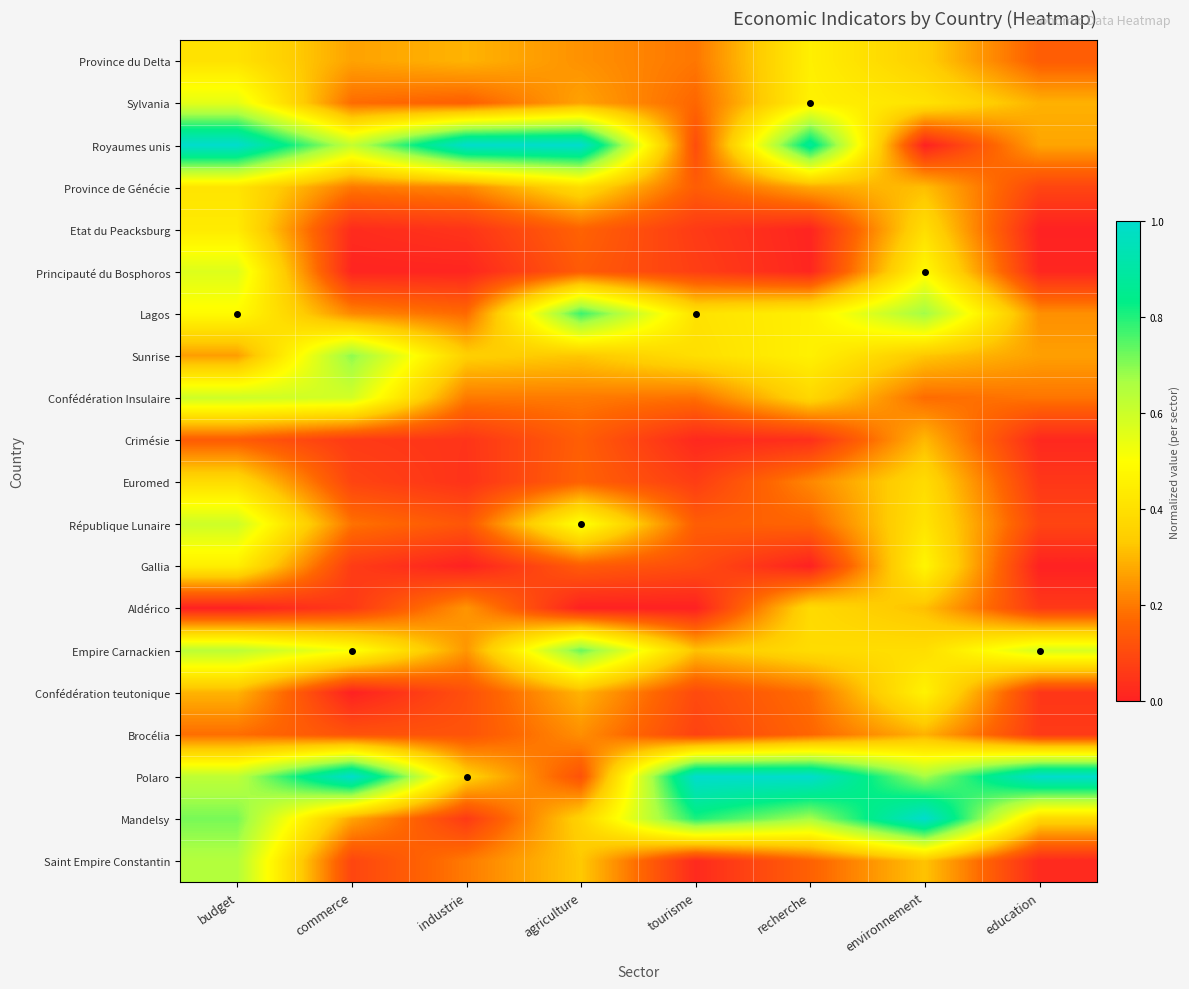

Reading left to right, transcribe all the data shown in this chart.

Province du Delta: budget=0.4	commerce=0.3	industrie=0.3	agriculture=0.2	tourisme=0.2	recherche=0.5	environnement=0.3	education=0.1
Sylvania: budget=0.6	commerce=0.2	industrie=0.2	agriculture=0.3	tourisme=0.2	recherche=0.5	environnement=0.4	education=0.3
Royaumes unis: budget=1.0	commerce=0.6	industrie=1.0	agriculture=1.0	tourisme=0.1	recherche=0.9	environnement=0.0	education=0.3
Province de Génécie: budget=0.4	commerce=0.2	industrie=0.2	agriculture=0.4	tourisme=0.1	recherche=0.3	environnement=0.3	education=0.1
Etat du Peacksburg: budget=0.4	commerce=0.0	industrie=0.0	agriculture=0.2	tourisme=0.1	recherche=0.0	environnement=0.4	education=0.0
Principauté du Bosphoros: budget=0.6	commerce=0.0	industrie=0.0	agriculture=0.1	tourisme=0.1	recherche=0.0	environnement=0.5	education=0.0
Lagos: budget=0.5	commerce=0.2	industrie=0.2	agriculture=0.8	tourisme=0.4	recherche=0.5	environnement=0.7	education=0.2
Sunrise: budget=0.3	commerce=0.7	industrie=0.3	agriculture=0.3	tourisme=0.4	recherche=0.5	environnement=0.3	education=0.3
Confédération Insulaire: budget=0.6	commerce=0.6	industrie=0.2	agriculture=0.2	tourisme=0.2	recherche=0.4	environnement=0.2	education=0.2
Crimésie: budget=0.1	commerce=0.1	industrie=0.0	agriculture=0.2	tourisme=0.0	recherche=0.0	environnement=0.3	education=0.0
Euromed: budget=0.4	commerce=0.1	industrie=0.0	agriculture=0.2	tourisme=0.1	recherche=0.2	environnement=0.4	education=0.1
République Lunaire: budget=0.6	commerce=0.2	industrie=0.1	agriculture=0.5	tourisme=0.1	recherche=0.2	environnement=0.4	education=0.1
Gallia: budget=0.4	commerce=0.1	industrie=0.0	agriculture=0.1	tourisme=0.1	recherche=0.0	environnement=0.5	education=0.0
Aldérico: budget=0.0	commerce=0.1	industrie=0.2	agriculture=0.0	tourisme=0.0	recherche=0.4	environnement=0.3	education=0.1
Empire Carnackien: budget=0.6	commerce=0.5	industrie=0.2	agriculture=0.7	tourisme=0.3	recherche=0.4	environnement=0.4	education=0.6
Confédération teutonique: budget=0.3	commerce=0.0	industrie=0.1	agriculture=0.3	tourisme=0.1	recherche=0.2	environnement=0.5	education=0.1
Brocélia: budget=0.2	commerce=0.1	industrie=0.1	agriculture=0.2	tourisme=0.1	recherche=0.2	environnement=0.3	education=0.1
Polaro: budget=0.6	commerce=1.0	industrie=0.4	agriculture=0.1	tourisme=1.0	recherche=1.0	environnement=0.7	education=1.0
Mandelsy: budget=0.7	commerce=0.3	industrie=0.1	agriculture=0.4	tourisme=0.8	recherche=0.7	environnement=1.0	education=0.4
Saint Empire Constantin: budget=0.6	commerce=0.1	industrie=0.2	agriculture=0.3	tourisme=0.0	recherche=0.2	environnement=0.3	education=0.0